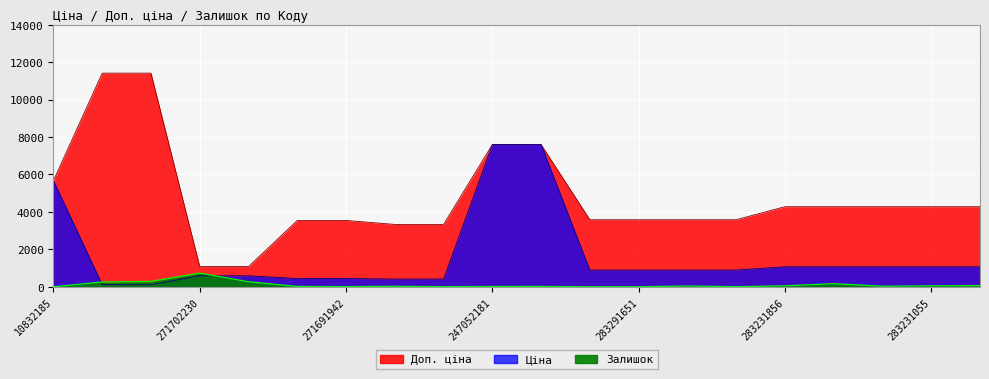

What are all the series names shown in the legend?

Ціна, Доп. ціна, Залишок